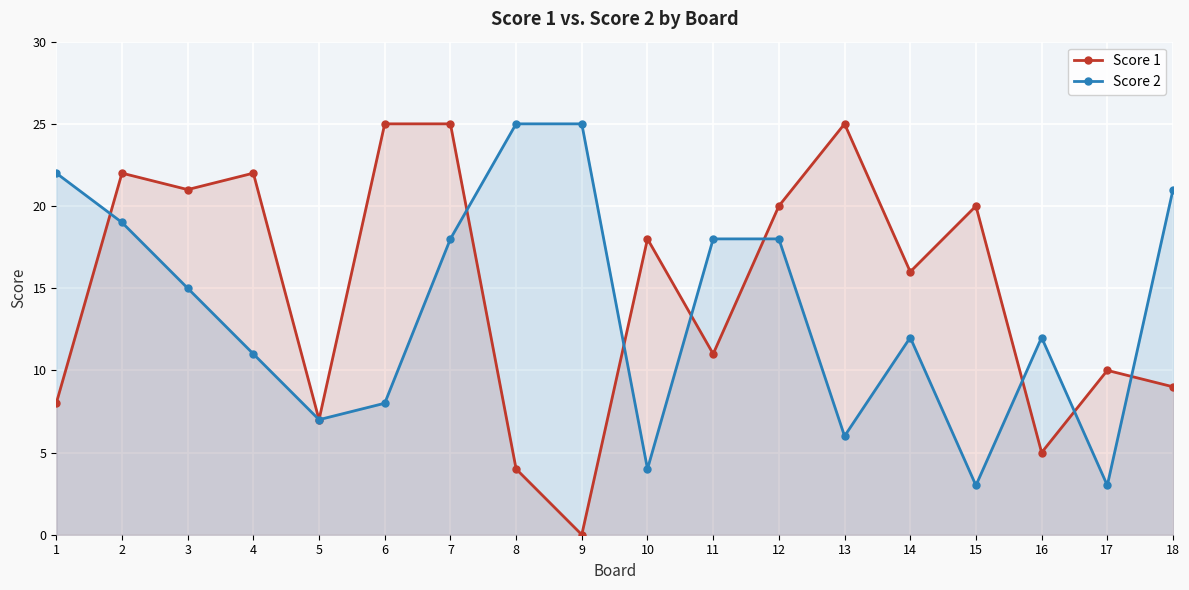

After their last crossing, which series has the higher values: Score 1 or Score 2?

Score 2